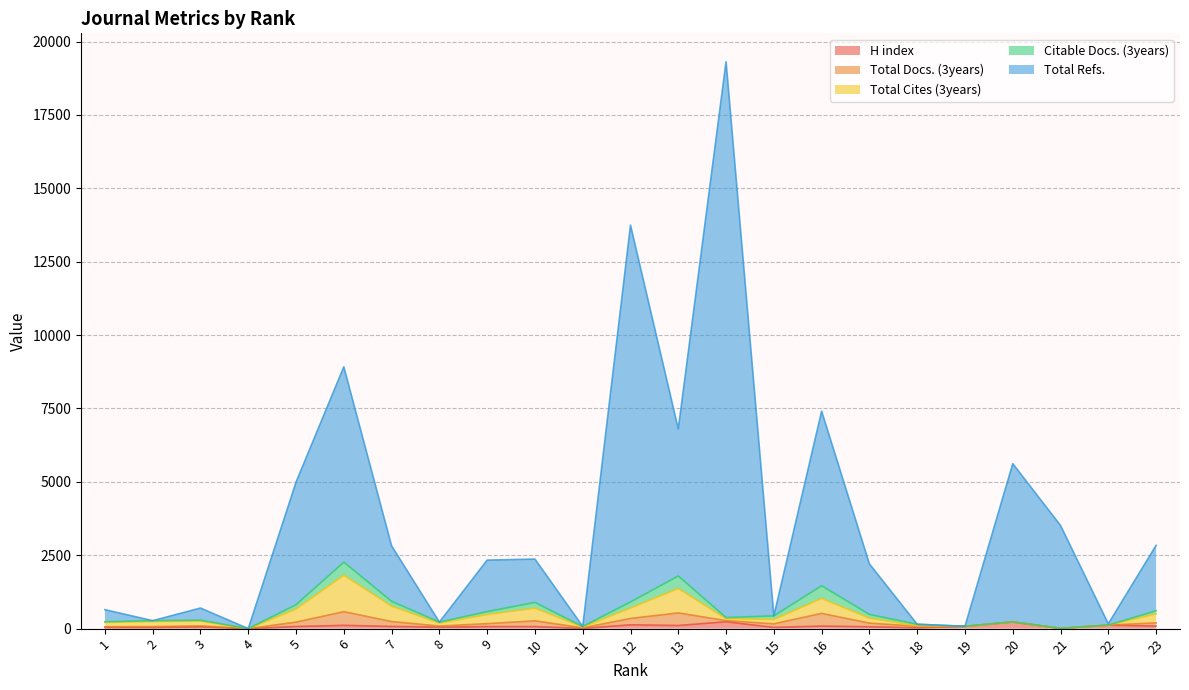

True or false: Total Refs. has more than 2 points higher than both neighbors.

True